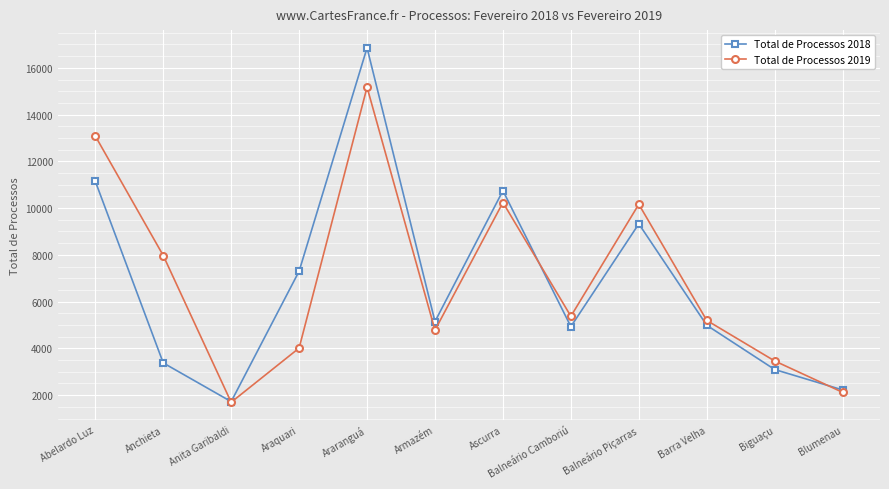

Rank the series by their maximum value, from highest to lowest.

Total de Processos 2018, Total de Processos 2019